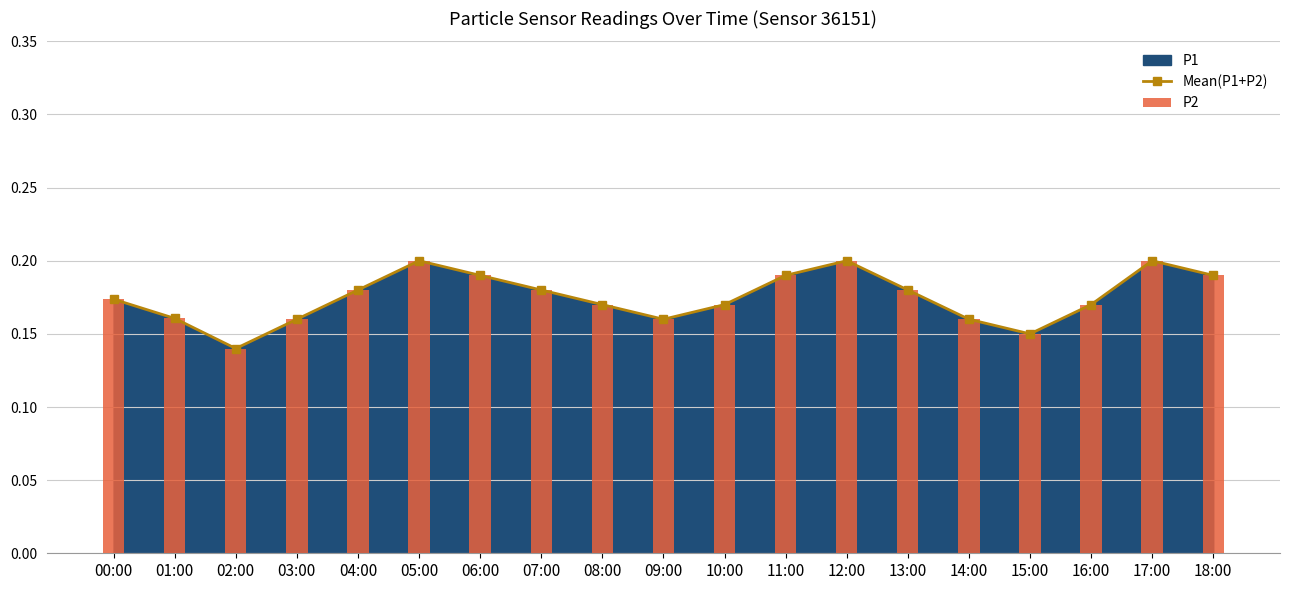

Between 16:00 and 08:00, which is larger?

16:00